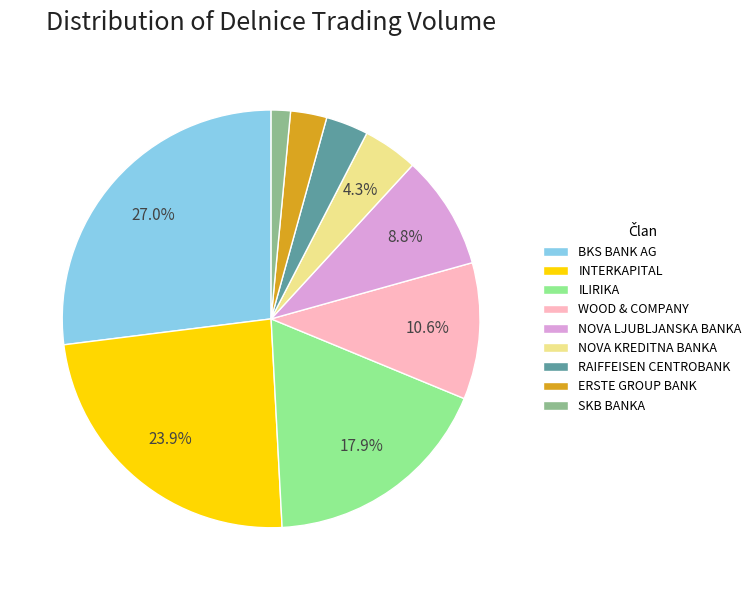

To the nearest percent, what percentage of the pie is RAIFFEISEN CENTROBANK?

3%